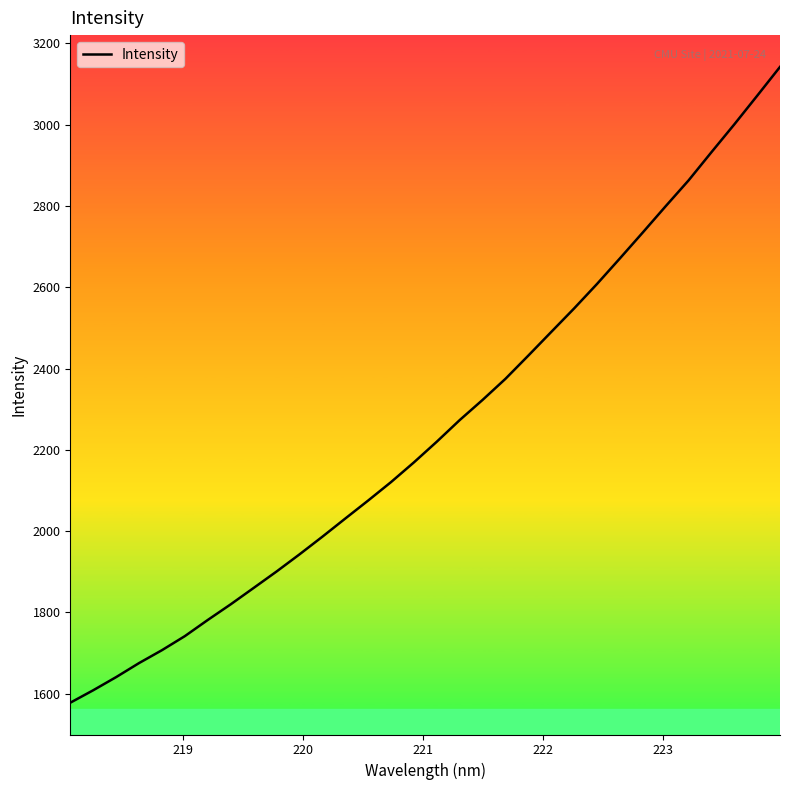

What is the smallest value displayed?

1578.0